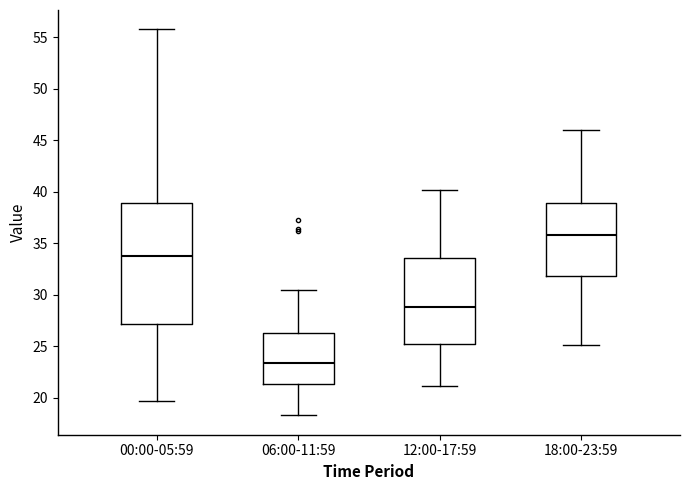

Where does the lower whisker of the box for 12:00-17:59 end on the y-axis? The values are not printed on the chart, so give them approximately, as read against the axis.

21.0